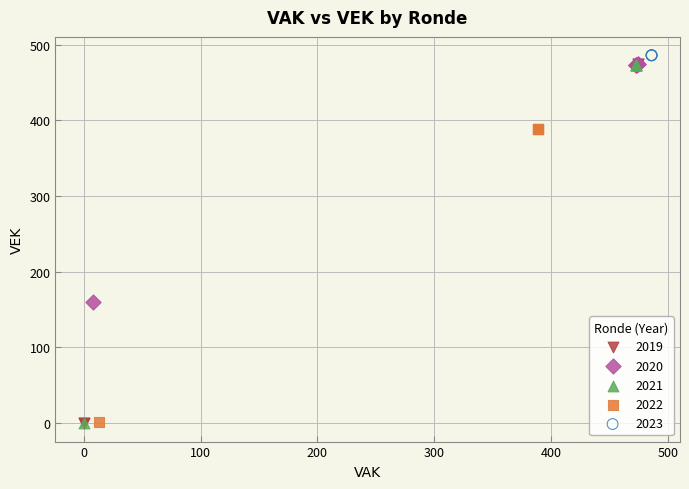

What are all the series names shown in the legend?

2019, 2020, 2021, 2022, 2023